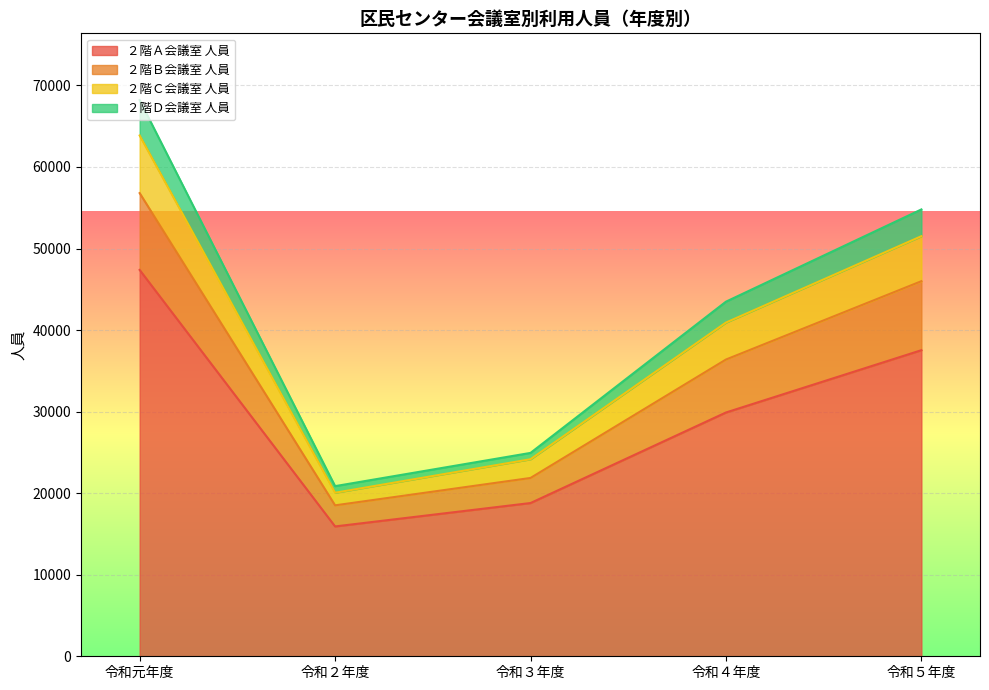

What are all the series names shown in the legend?

２階Ａ会議室 人員, ２階Ｂ会議室 人員, ２階Ｃ会議室 人員, ２階Ｄ会議室 人員